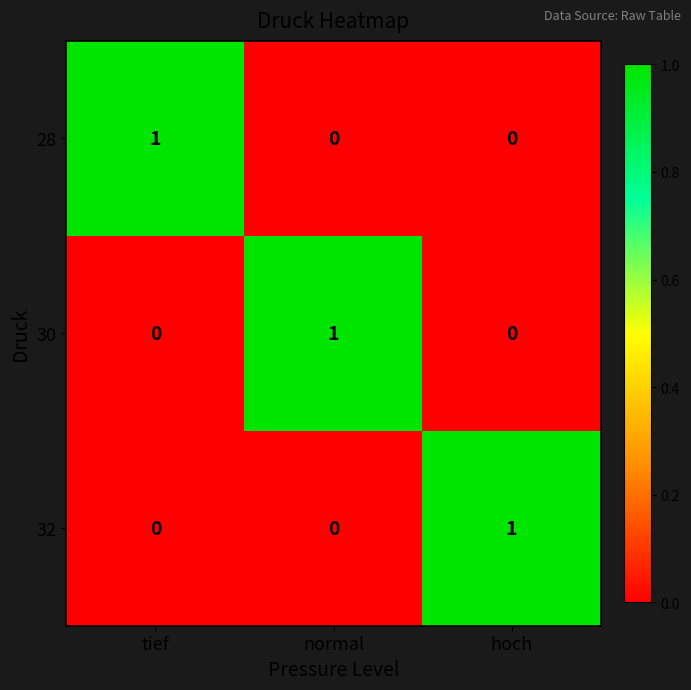

How many 32 values are between 0 and 1?

3